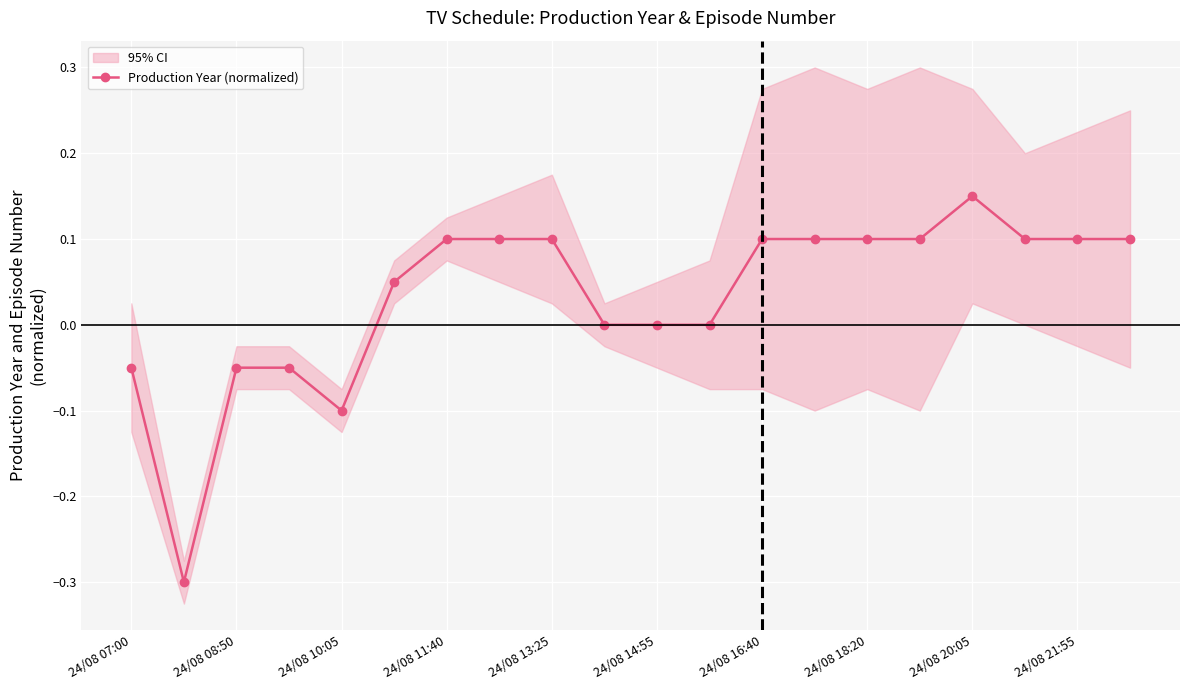

Is it true that Production Year (normalized) equals 0.1 at 24/08 18:20?

True